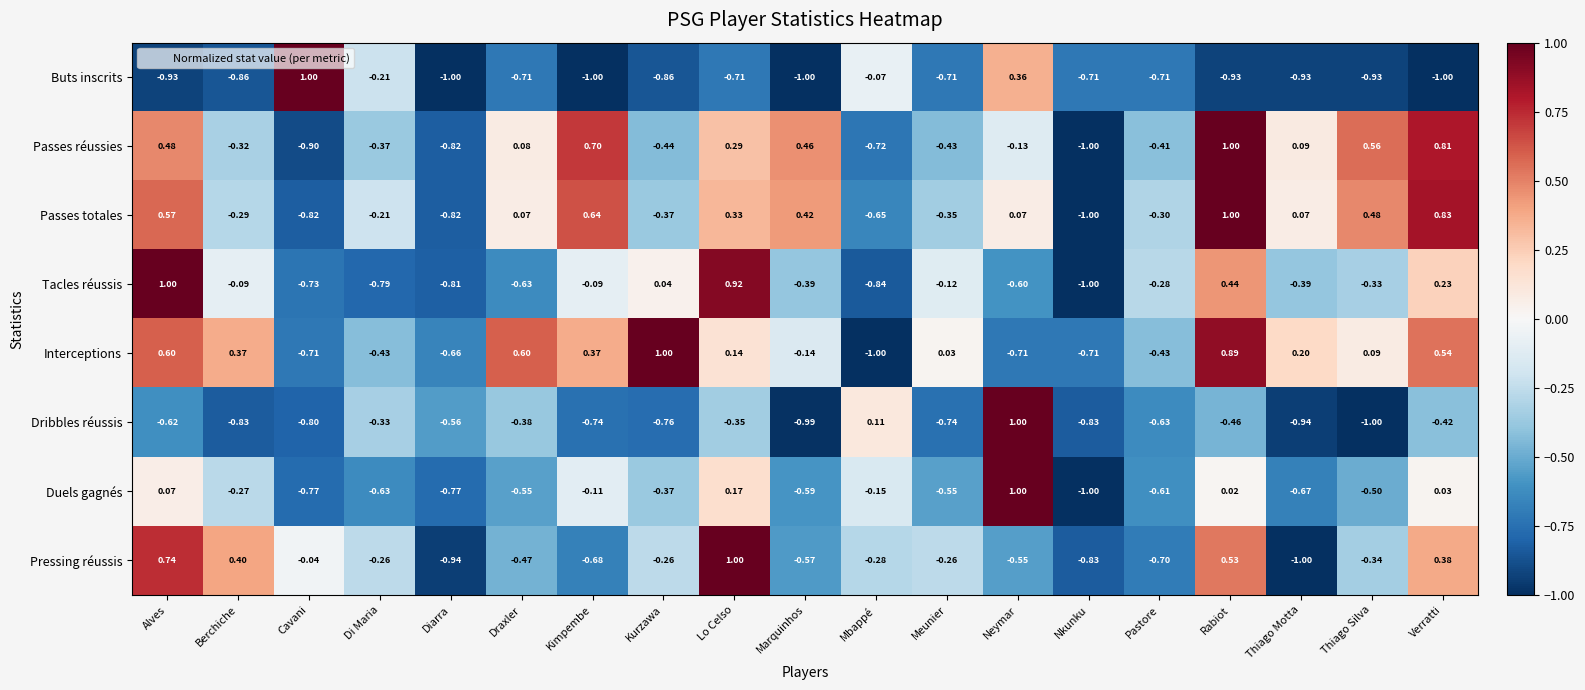

Which series changed the most between Alves and Berchiche?

Tacles réussis